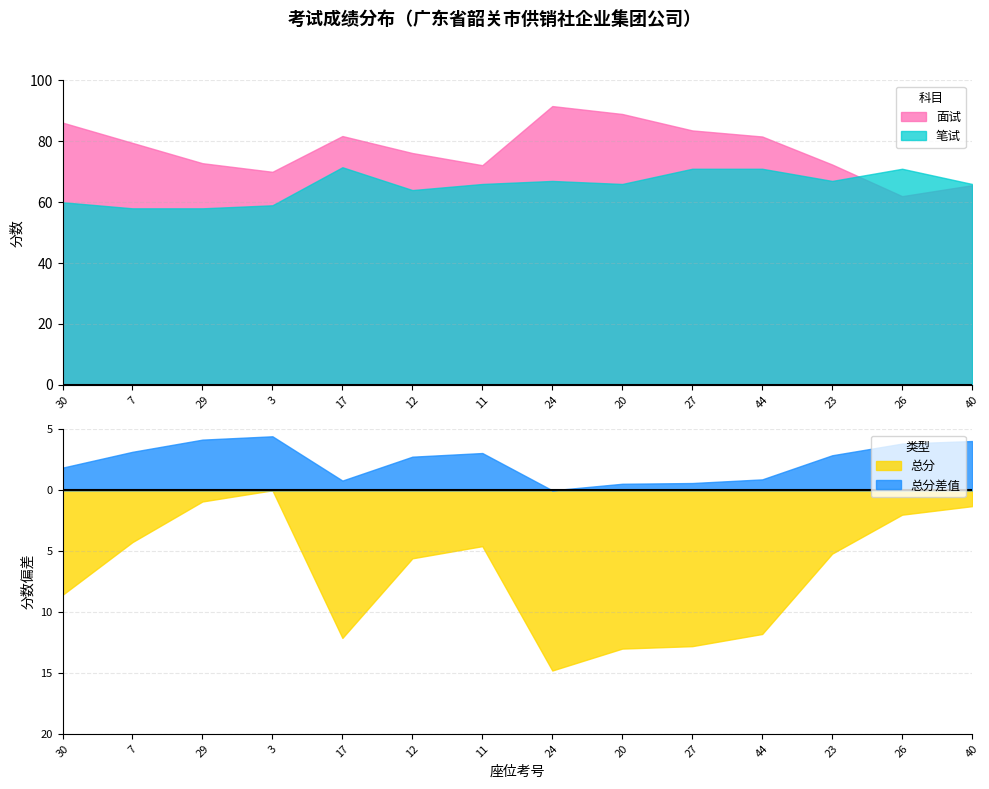

At which label does 面试 reach its minimum?

26